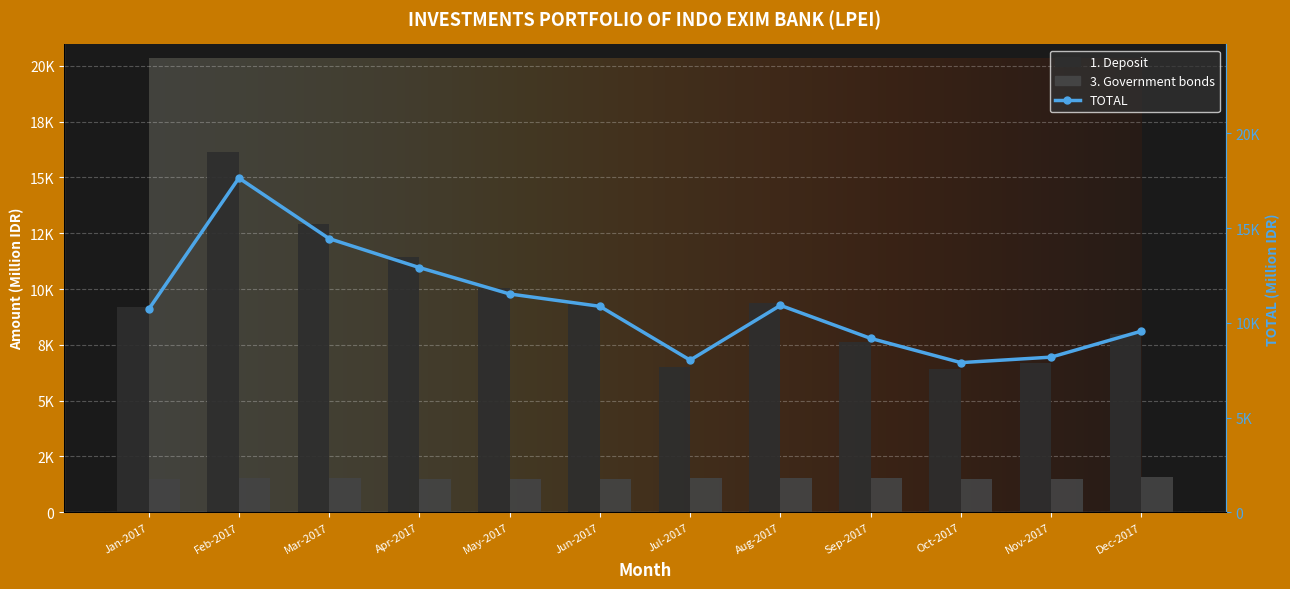

List the series in order of their peak value, highest first.

TOTAL, 1. Deposit, 3. Government bonds